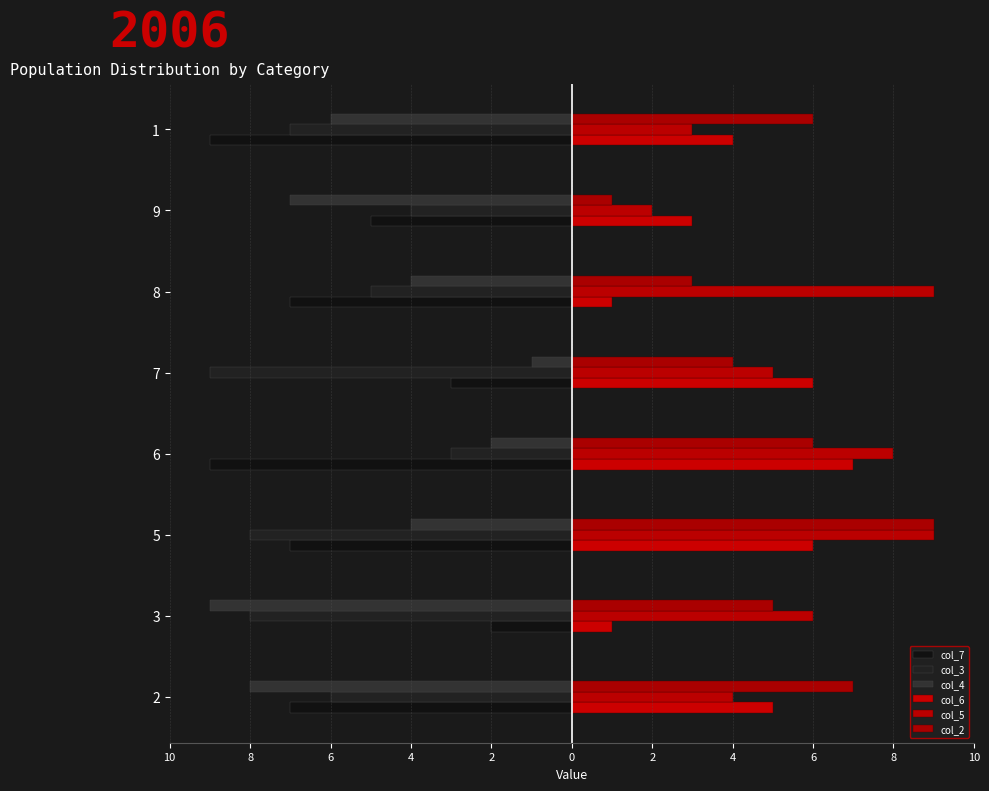

Between 6 and 2, which is larger?

2